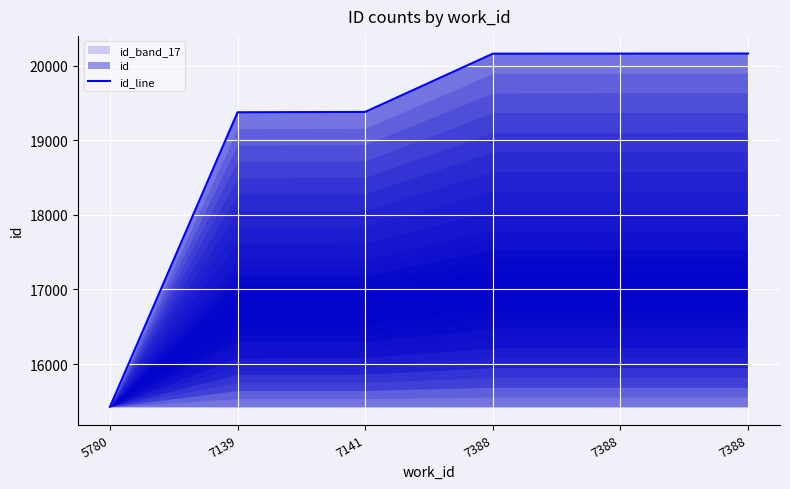

Where is the data nearest to the value 17795?

7139